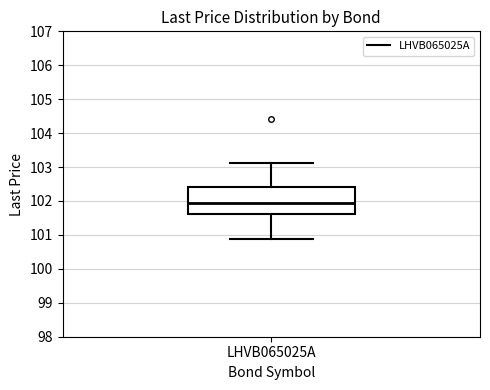

Transcribe this box plot: give where the median line is, the range the box spans, and where the two whiskers end, as read against the y-axis. The values are not printed on the chart, so give them approximately, as read against the axis.

median 101.9, box 101.6 to 102.4, whiskers 100.9 to 103.1